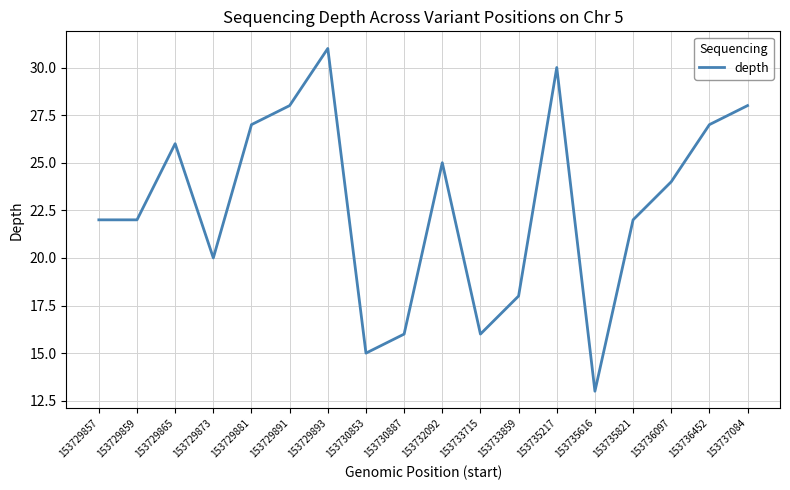

Reading left to right, transcribe all the data shown in this chart.

153729857=22	153729859=22	153729865=26	153729873=20	153729881=27	153729891=28	153729893=31	153730853=15	153730887=16	153732092=25	153733715=16	153733859=18	153735217=30	153735616=13	153735821=22	153736097=24	153736452=27	153737084=28